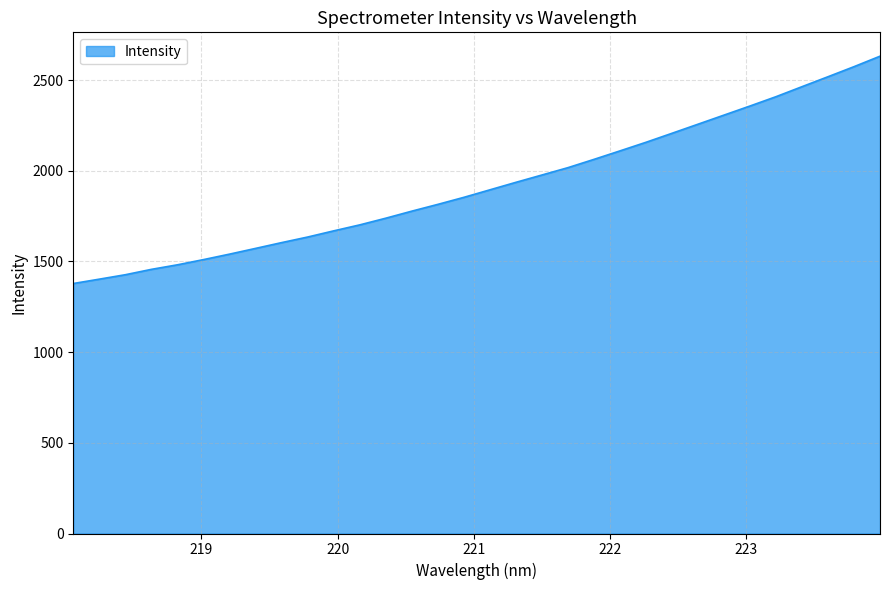

What is the smallest value displayed?

1378.3